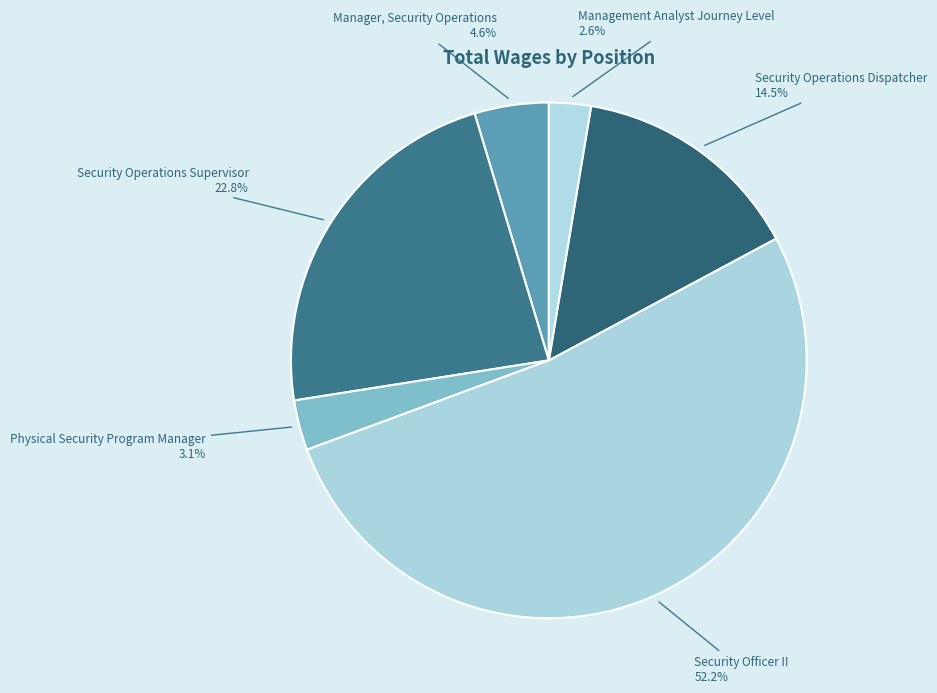

Rank the categories by value from lowest to highest.

Management Analyst Journey Level, Physical Security Program Manager, Manager, Security Operations, Security Operations Dispatcher, Security Operations Supervisor, Security Officer II